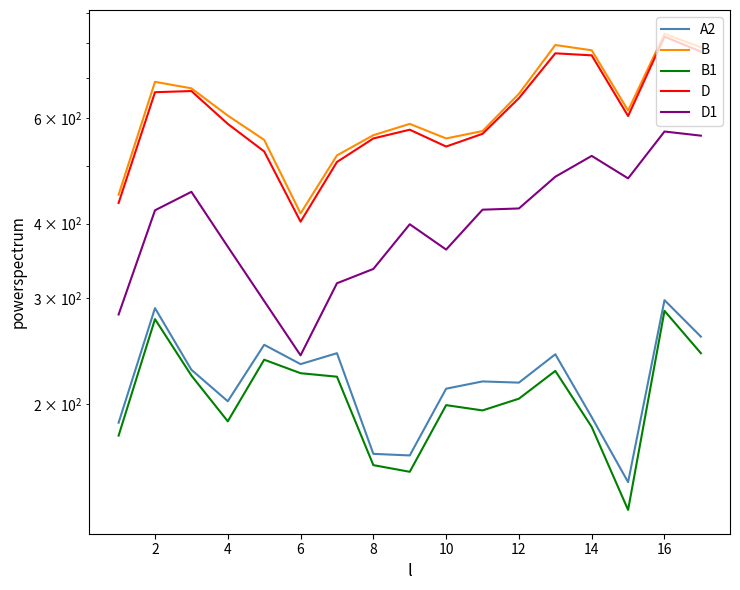

Reading left to right, transcribe all the data shown in this chart.

A2: 186	289	228	202	251	233	243	165	164	212	218	217	242	190	148	298	259
B: 447	690	673	606	552	416	520	562	587	555	571	659	795	779	618	830	788
B1: 177	277	223	187	237	225	222	158	154	199	195	204	227	183	133	286	243
D: 433	663	666	587	528	403	507	555	574	538	565	648	770	764	605	821	775
D1: 282	421	452	366	297	241	318	336	399	362	422	424	479	519	476	570	561